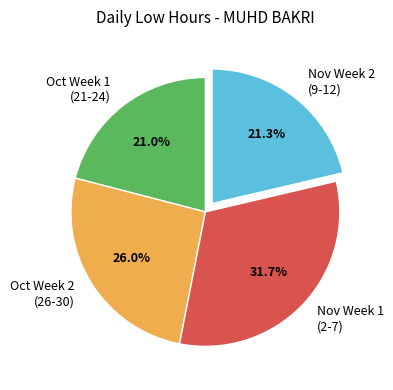

What is the largest slice in the pie chart?

Nov Week 1 (2-7)